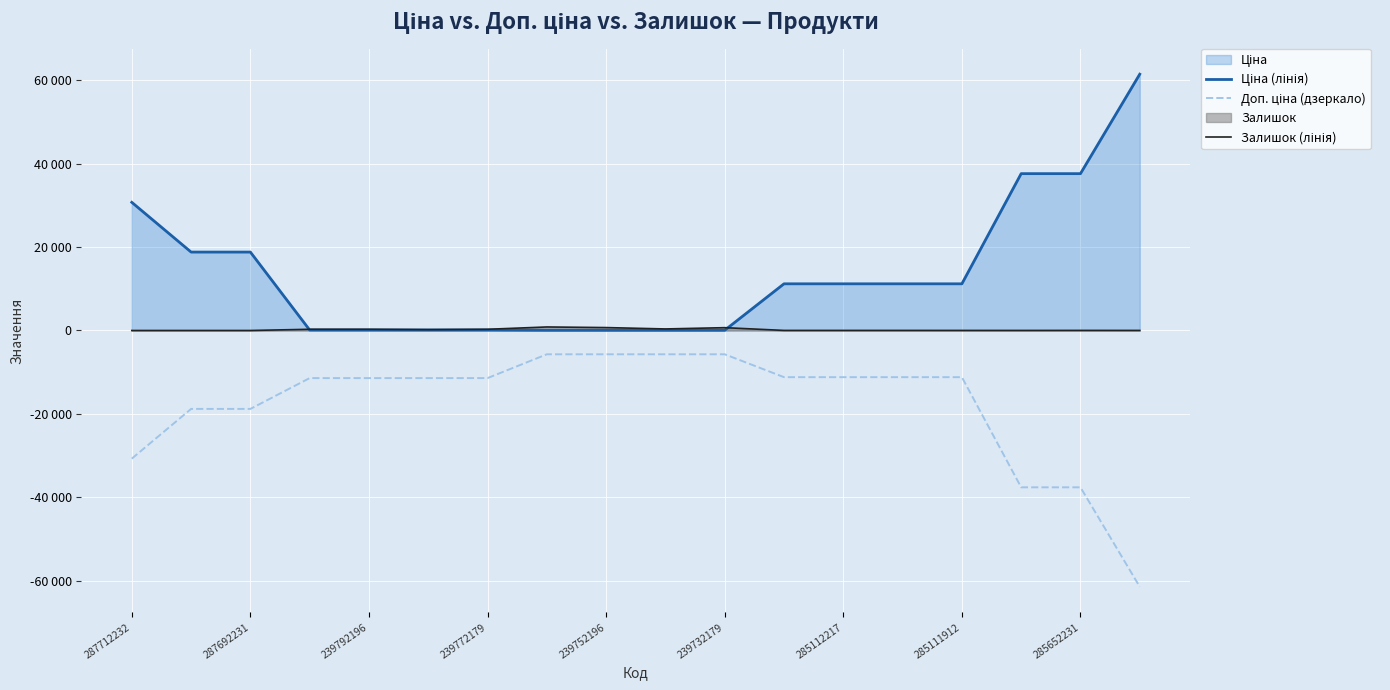

True or false: Залишок (лінія) has a value of 143.8 at 239792196.

False